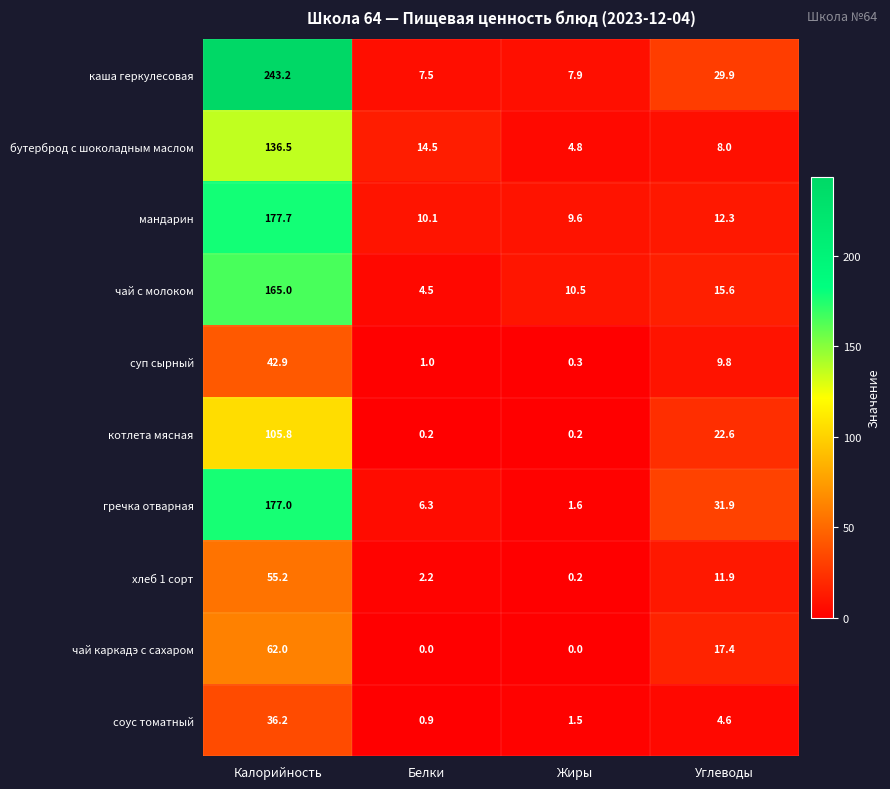

What is the sum of the каша геркулесовая values at Калорийность and Углеводы?

273.1